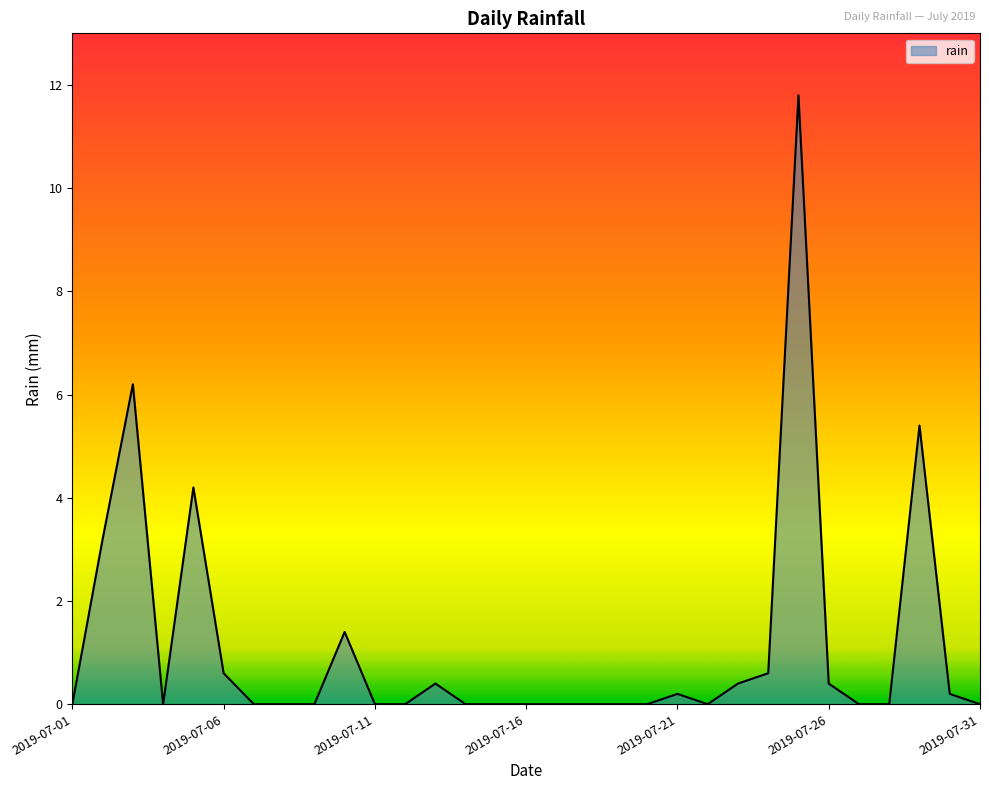

What is the greatest value displayed?

11.8